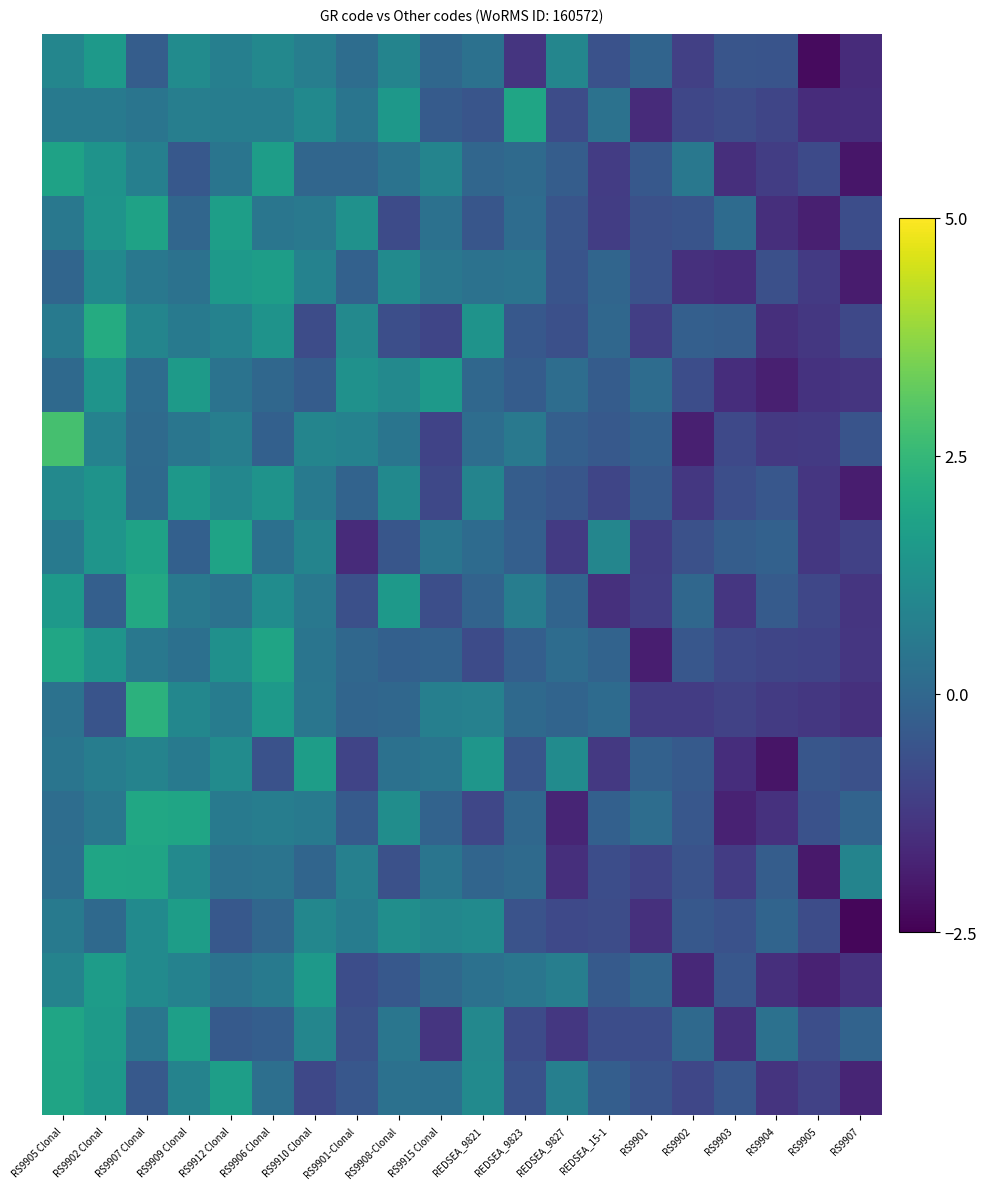

What is the spread (max minus min) of values at RS9903?

1.9